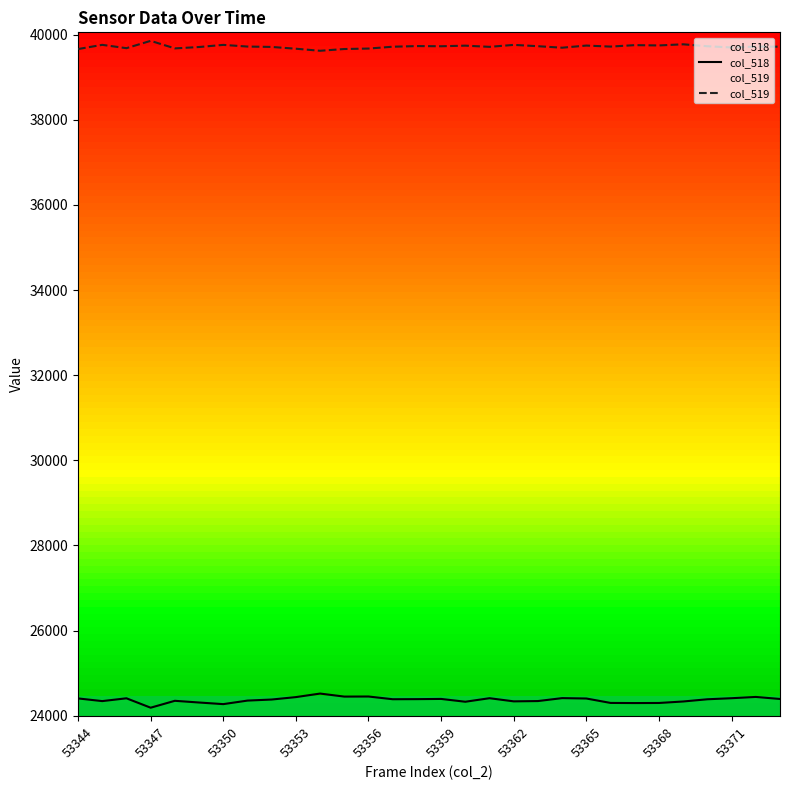

What is the lowest value of the col_519 series?

39620